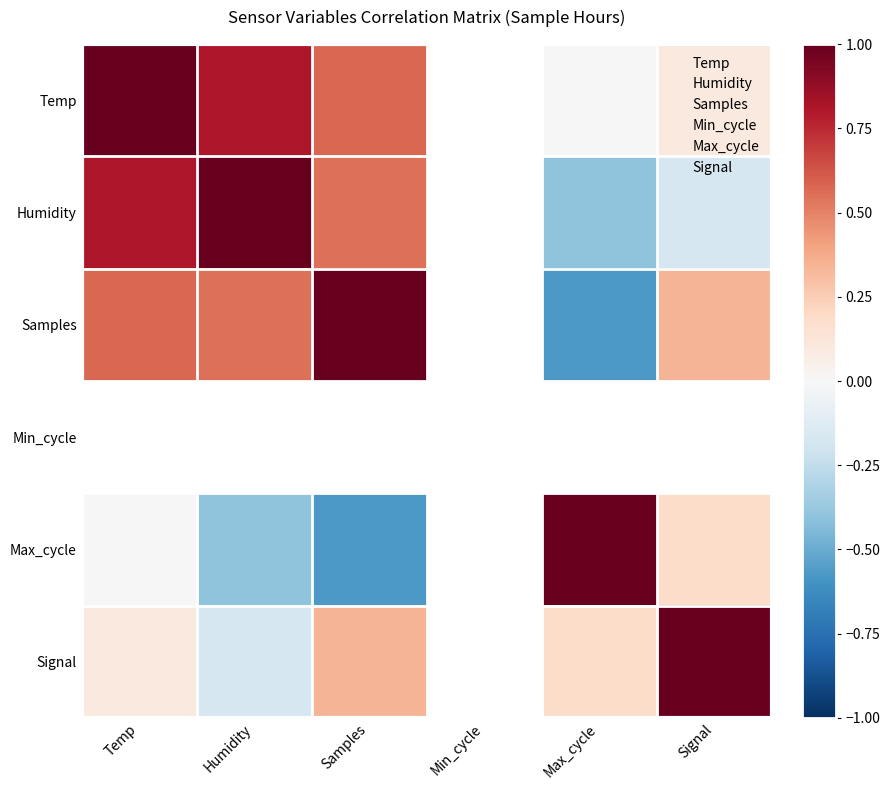

At how many categories does at least one series exceed 0?

5